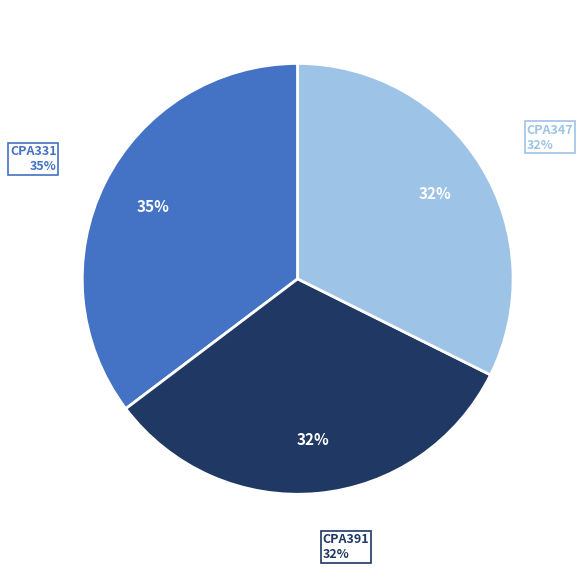

The CPA331 slice represents 35% of the pie. True or false?

True